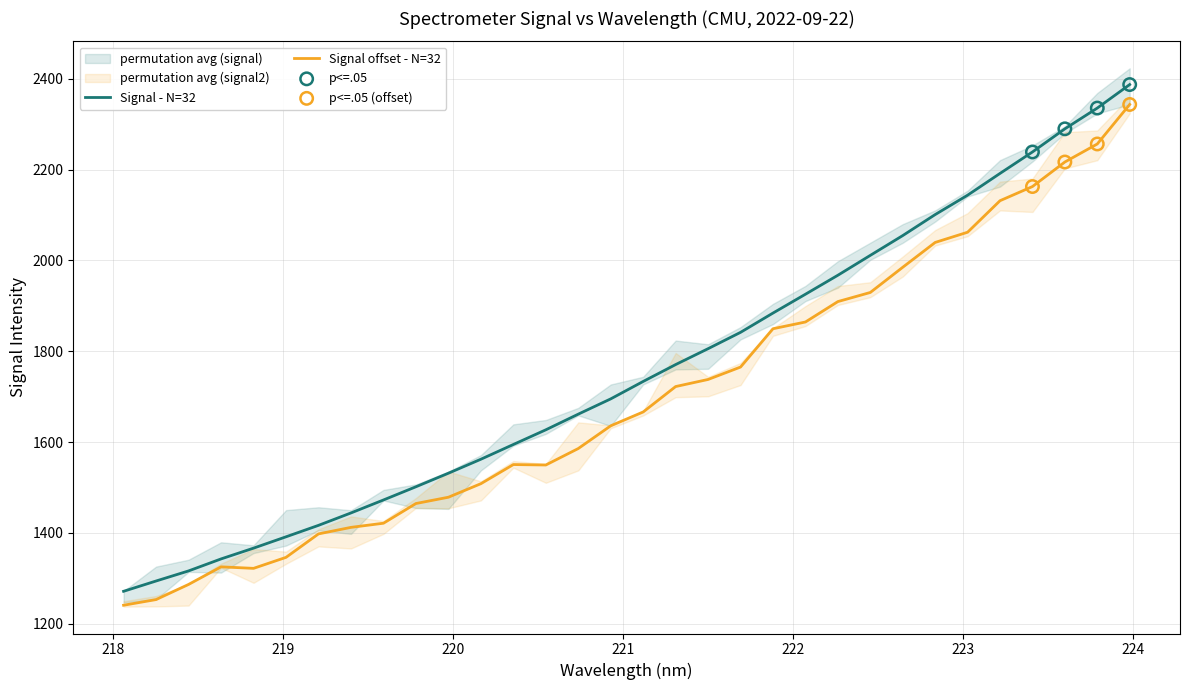

What is the lowest value of the Signal offset - N=32 series?

1240.7